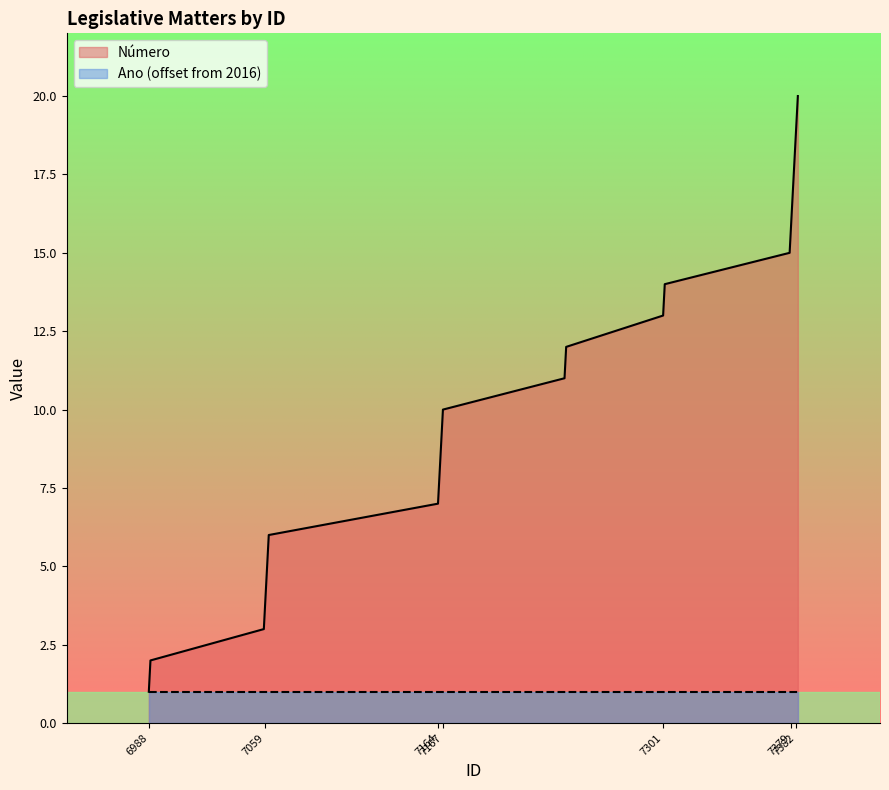

Where is the data nearest to the value 10?

7167